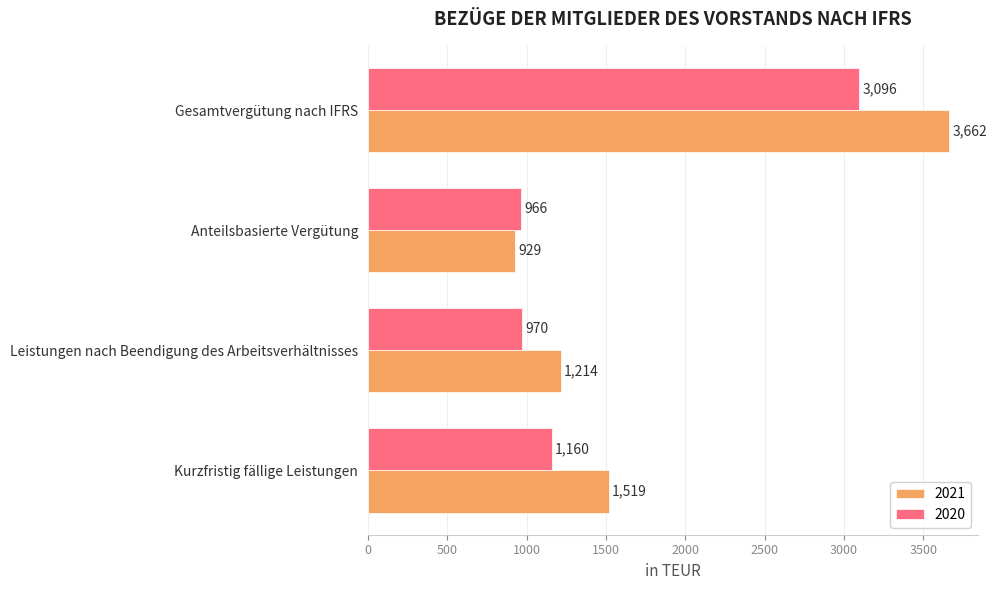

Between Leistungen nach Beendigung des Arbeitsverhältnisses and Anteilsbasierte Vergütung, which series saw the biggest shift?

2021